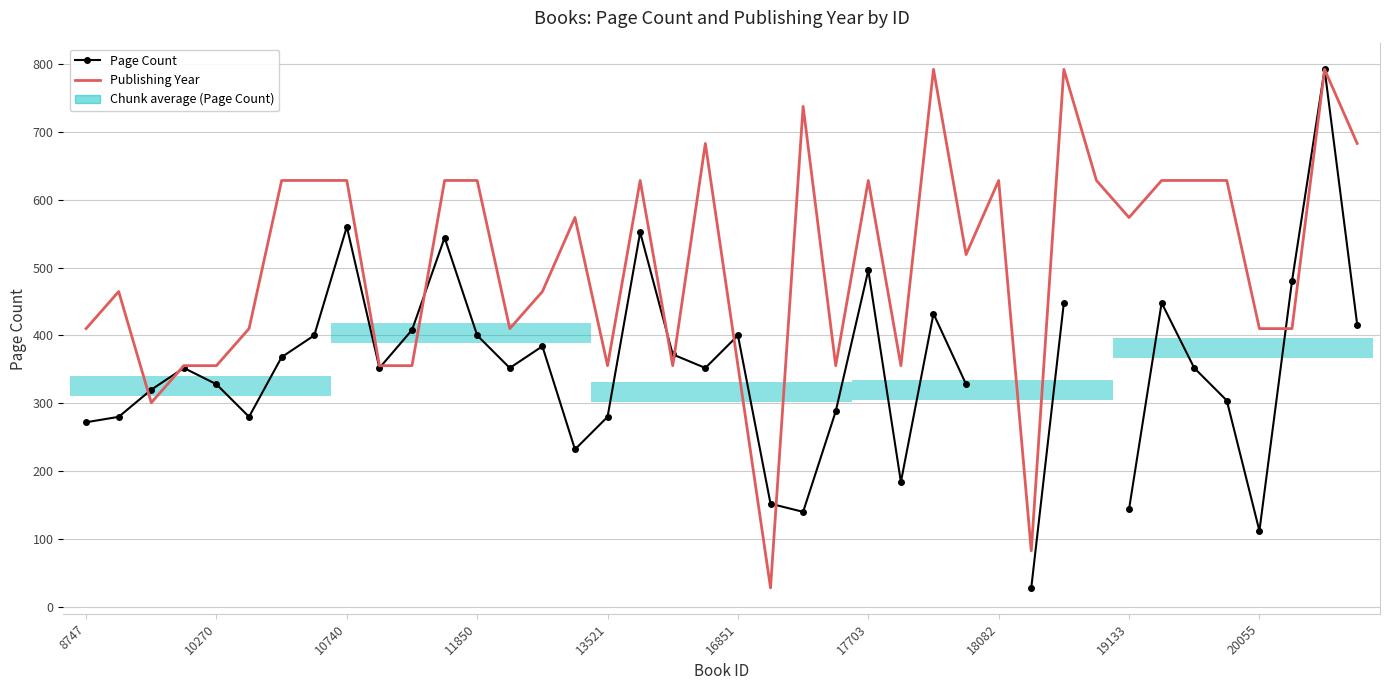

Rank the series by their maximum value, from highest to lowest.

Publishing Year, Page Count